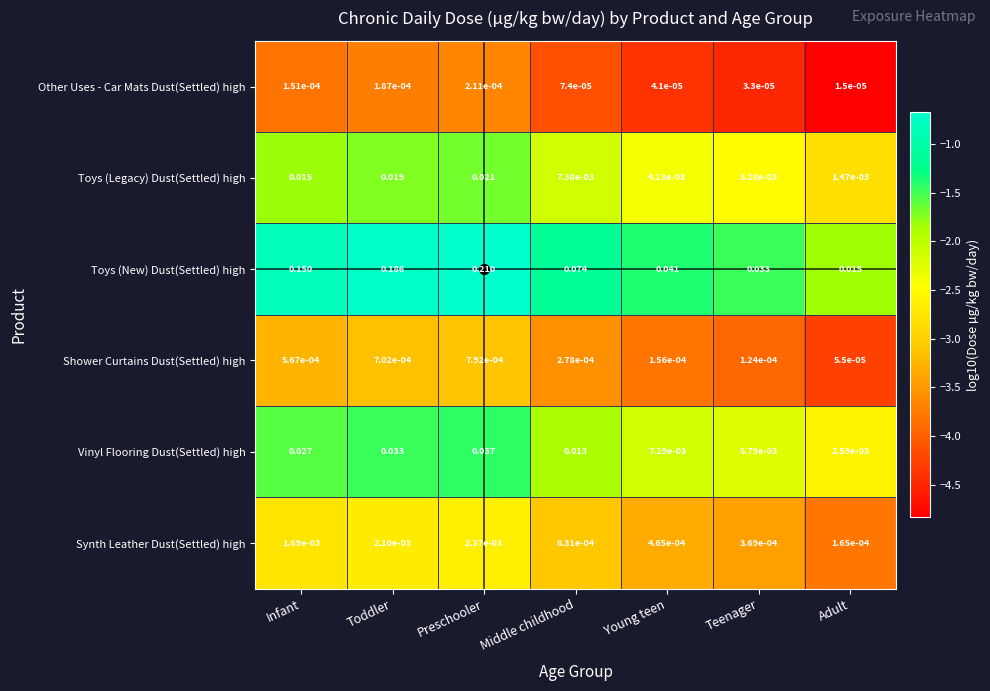

At which category is the sum across all series the highest?

Preschooler